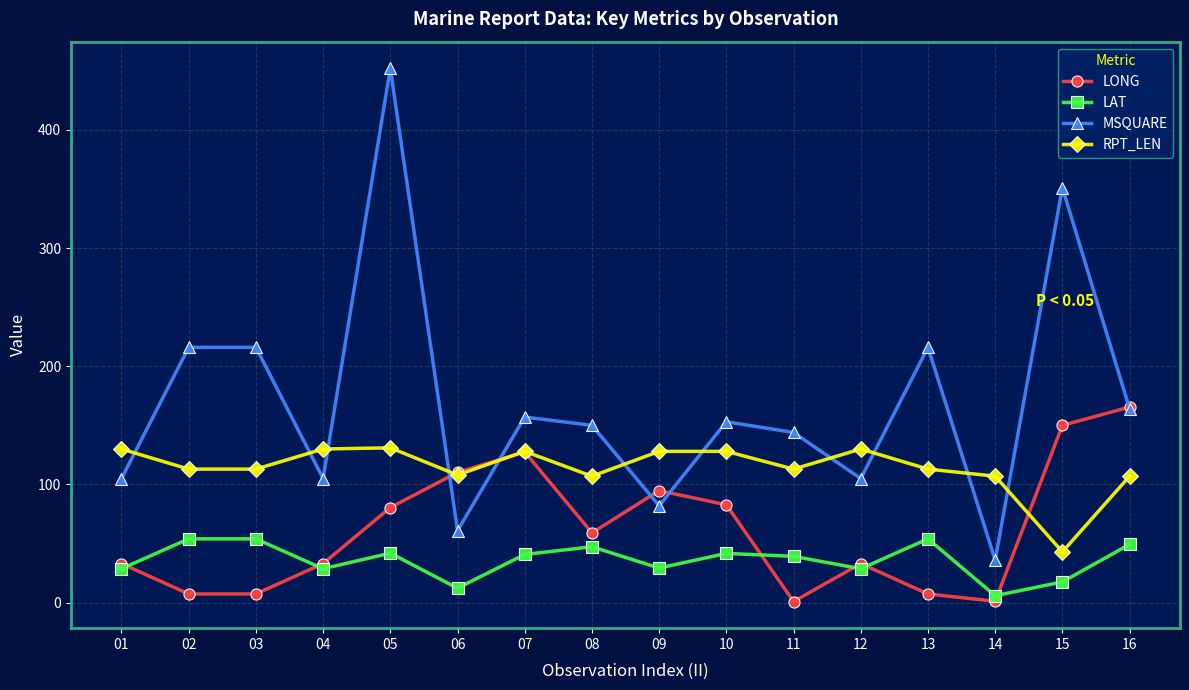

True or false: LONG and MSQUARE cross at least once.

True